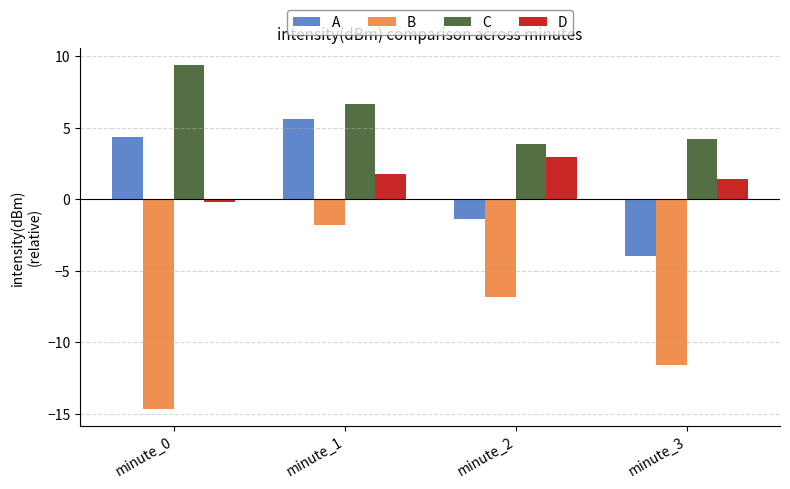

What is the sum of all A values?

4.7